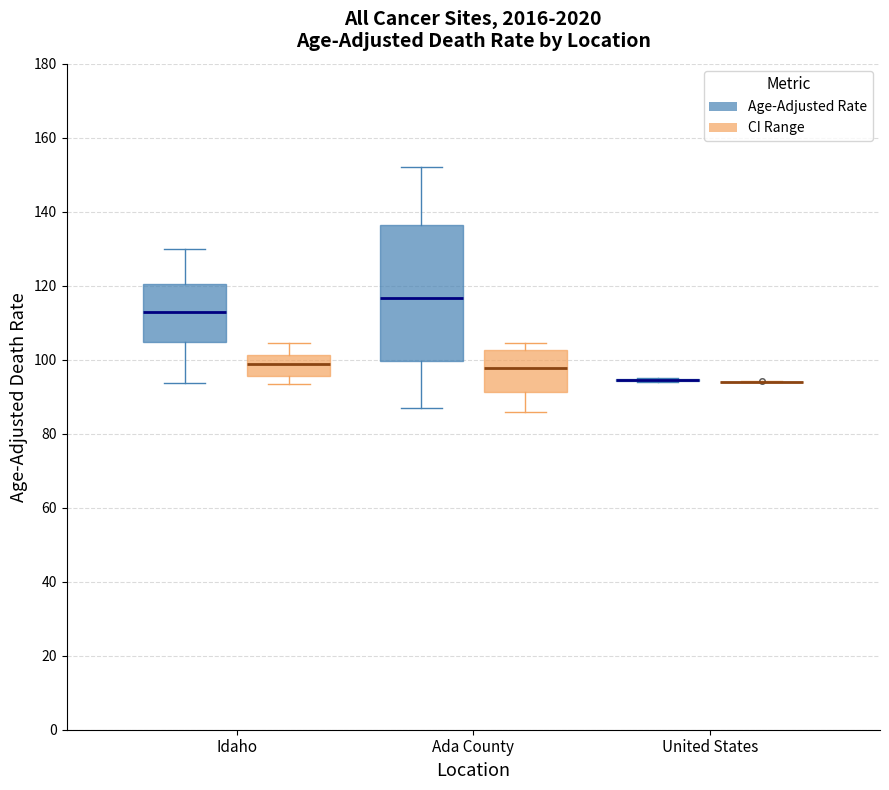

Where is the lower edge of the box for Ada County (CI Range) on the y-axis? The values are not printed on the chart, so give them approximately, as read against the axis.

92